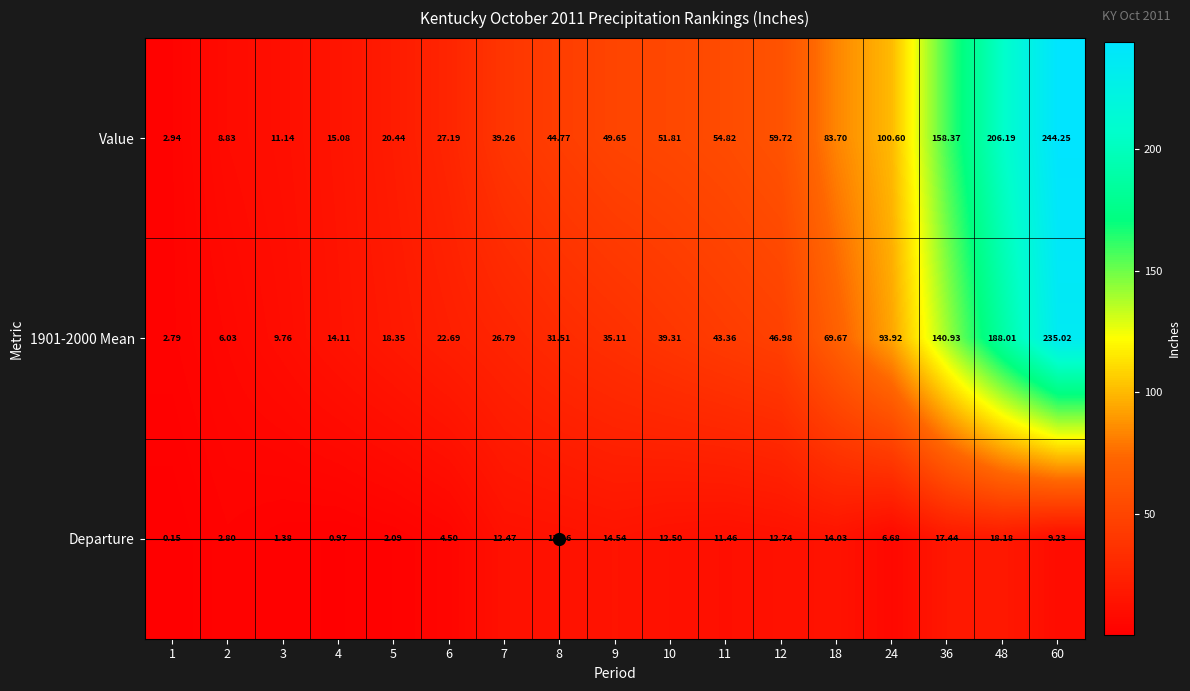

Which series has the largest total across all categories?

Value